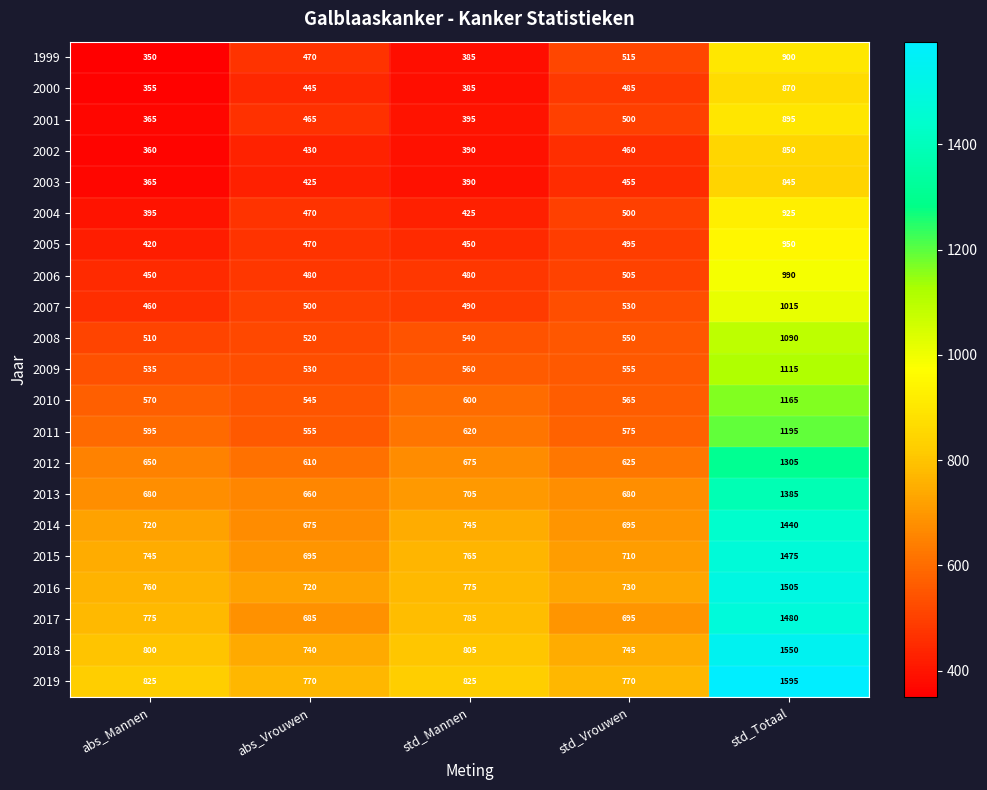

List the labels in order of 2003 value, largest first.

std_Totaal, std_Vrouwen, abs_Vrouwen, std_Mannen, abs_Mannen